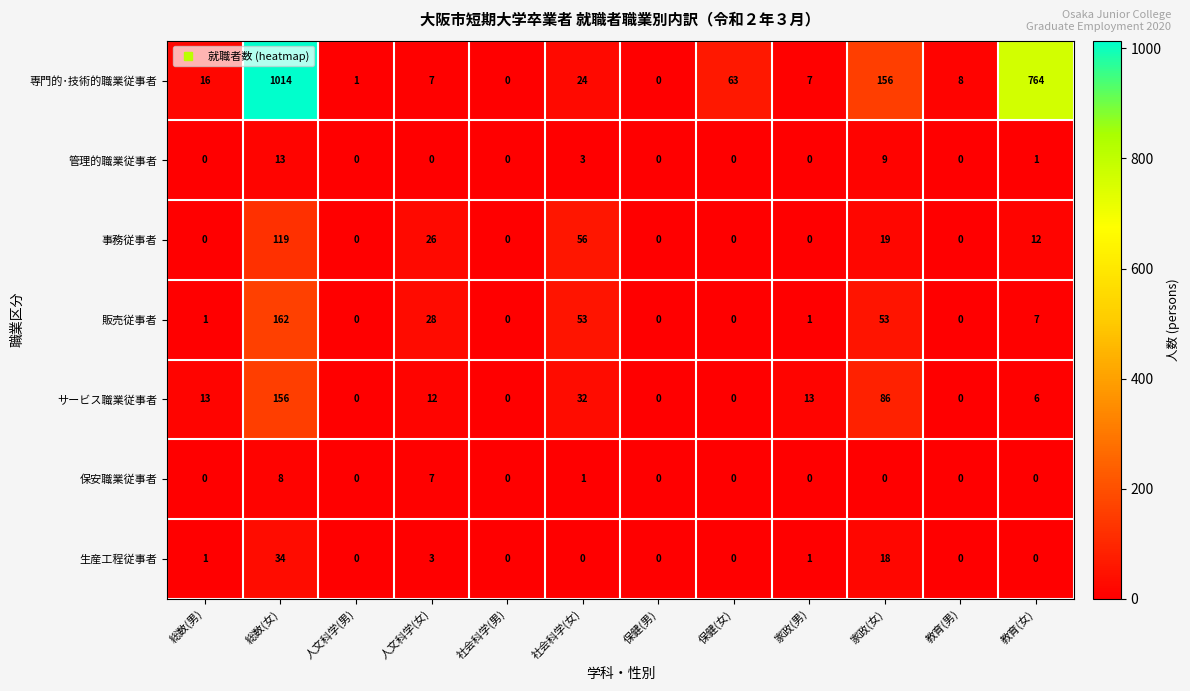

What is the greatest value displayed?

1014